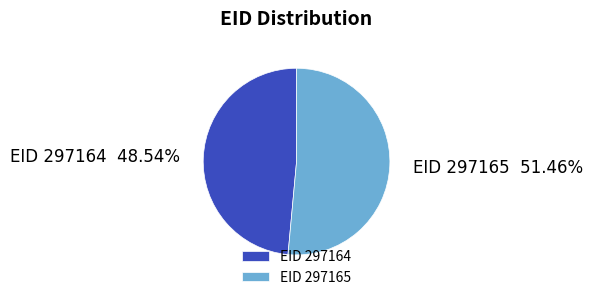

Is the sum of EID 297165 and EID 297164 greater than half?

Yes